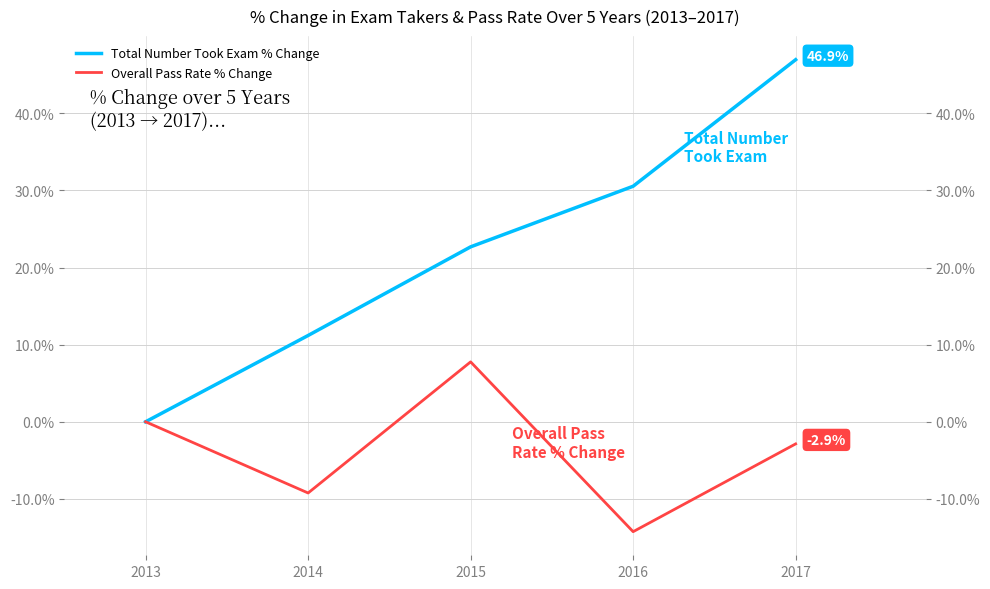

Reading left to right, extract all data points from this chart.

Total Number Took Exam % Change: 0.0	11.2	22.7	30.5	46.9
Overall Pass Rate % Change: 0.0	-9.2	7.8	-14.2	-2.9